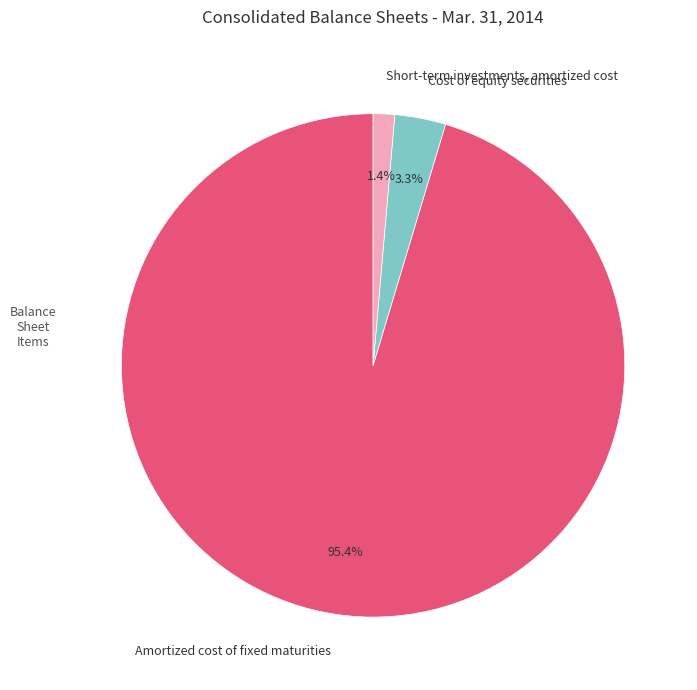

Is the sum of Amortized cost of fixed maturities and Short-term investments, amortized cost greater than half?

Yes